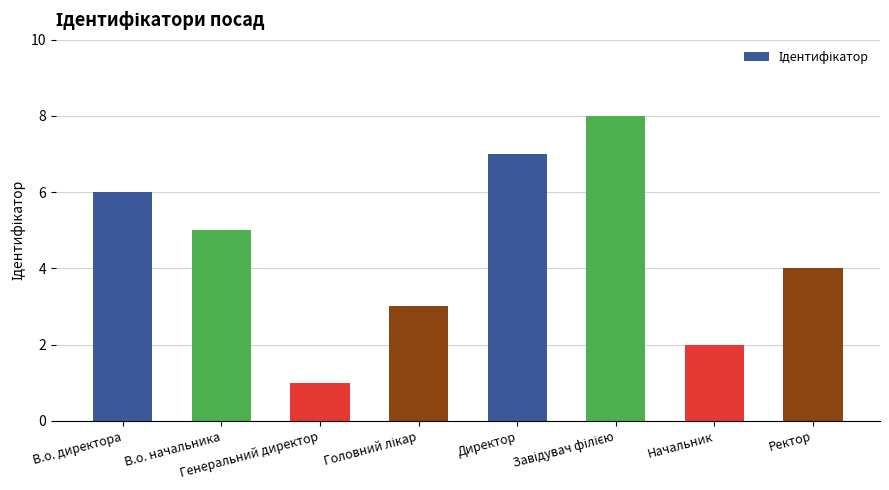

What is the greatest value displayed?

8